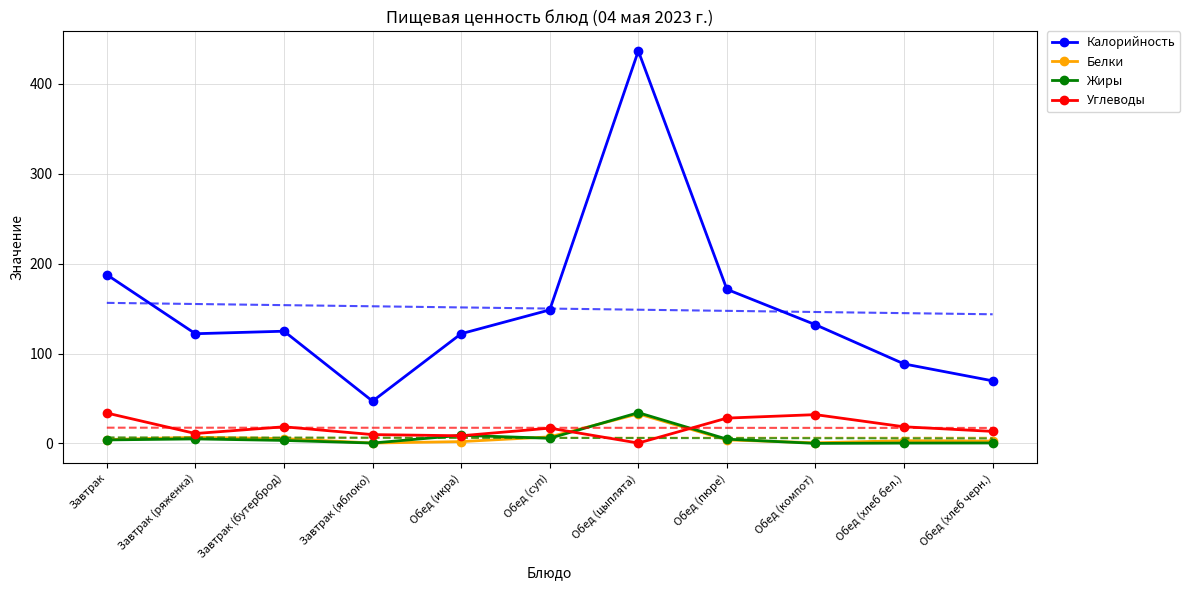

At which category does the chart reach its peak across all series?

Обед (цыплята)